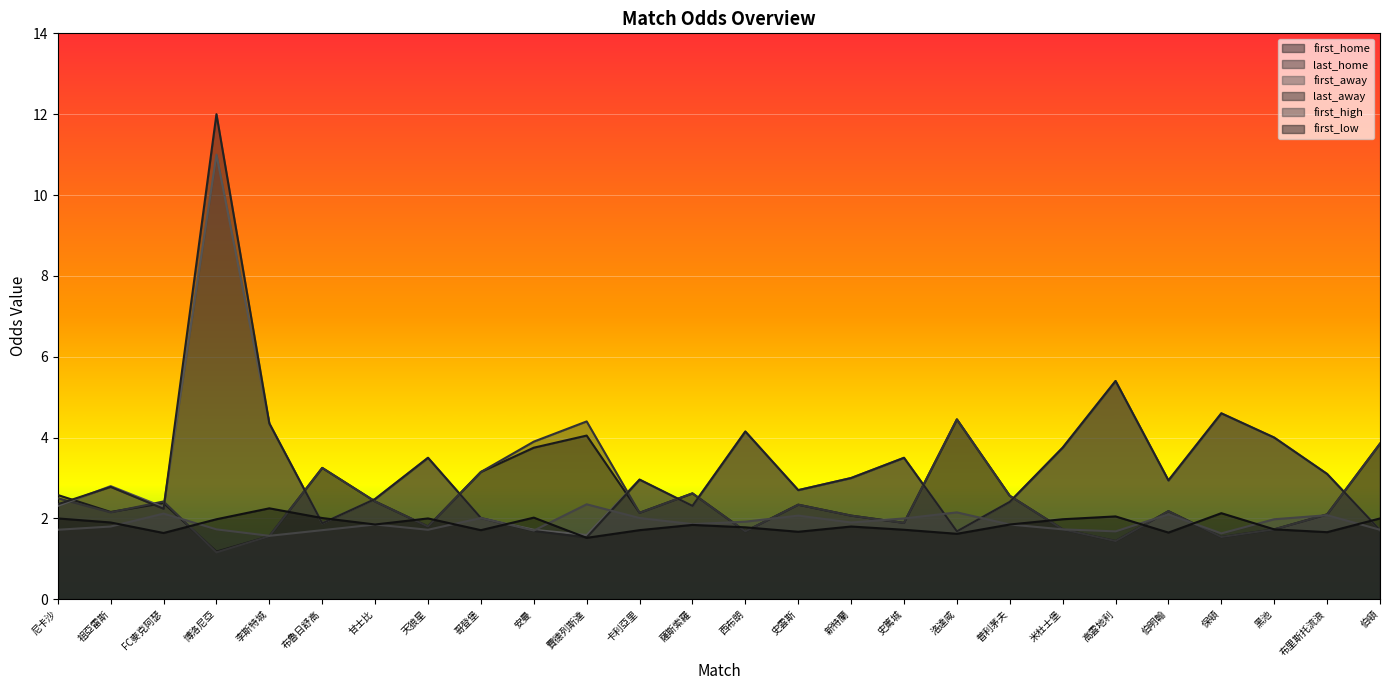

Reading left to right, what are all the values shown in this chart?

first_home: 尼卡沙=2.6	祖亞雷斯=2.2	FC麥克阿瑟=2.4	博洛尼亞=1.2	李斯特城=1.6	布魯日舒高=3.2	甘士比=2.4	天狼星=1.8	哥登堡=3.1	安曼=3.8	費德列斯達=4.0	卡利亞里=2.1	薩斯索羅=2.6	西布朗=1.7	史雲斯=2.3	新特蘭=2.1	史篤城=1.9	洛達咸=4.5	普利茅夫=2.6	米杜士堡=1.7	高雲地利=1.4	伯明翰=2.2	保頓=1.5	黑池=1.7	布里斯托流浪=2.1	伯頓=3.9
last_home: 尼卡沙=2.5	祖亞雷斯=2.1	FC麥克阿瑟=2.4	博洛尼亞=1.2	李斯特城=1.6	布魯日舒高=3.2	甘士比=2.4	天狼星=1.8	哥登堡=3.1	安曼=3.9	費德列斯達=4.4	卡利亞里=2.1	薩斯索羅=2.6	西布朗=1.7	史雲斯=2.3	新特蘭=2.1	史篤城=1.9	洛達咸=4.5	普利茅夫=2.6	米杜士堡=1.7	高雲地利=1.4	伯明翰=2.2	保頓=1.5	黑池=1.7	布里斯托流浪=2.1	伯頓=3.9
first_away: 尼卡沙=2.3	祖亞雷斯=2.8	FC麥克阿瑟=2.3	博洛尼亞=11.0	李斯特城=4.3	布魯日舒高=1.9	甘士比=2.5	天狼星=3.5	哥登堡=2.0	安曼=1.7	費德列斯達=1.6	卡利亞里=3.0	薩斯索羅=2.3	西布朗=4.2	史雲斯=2.7	新特蘭=3.0	史篤城=3.5	洛達咸=1.7	普利茅夫=2.4	米杜士堡=3.8	高雲地利=5.4	伯明翰=2.9	保頓=4.6	黑池=4.0	布里斯托流浪=3.1	伯頓=1.7
last_away: 尼卡沙=2.4	祖亞雷斯=2.8	FC麥克阿瑟=2.2	博洛尼亞=12.0	李斯特城=4.3	布魯日舒高=1.9	甘士比=2.5	天狼星=3.5	哥登堡=2.0	安曼=1.7	費德列斯達=1.5	卡利亞里=3.0	薩斯索羅=2.3	西布朗=4.2	史雲斯=2.7	新特蘭=3.0	史篤城=3.5	洛達咸=1.7	普利茅夫=2.4	米杜士堡=3.8	高雲地利=5.4	伯明翰=2.9	保頓=4.6	黑池=4.0	布里斯托流浪=3.1	伯頓=1.7
first_high: 尼卡沙=1.7	祖亞雷斯=1.8	FC麥克阿瑟=2.1	博洛尼亞=1.7	李斯特城=1.6	布魯日舒高=1.7	甘士比=1.9	天狼星=1.7	哥登堡=2.0	安曼=1.7	費德列斯達=2.4	卡利亞里=2.0	薩斯索羅=1.9	西布朗=1.9	史雲斯=2.1	新特蘭=1.9	史篤城=2.0	洛達咸=2.1	普利茅夫=1.9	米杜士堡=1.7	高雲地利=1.7	伯明翰=2.1	保頓=1.6	黑池=2.0	布里斯托流浪=2.1	伯頓=1.7
first_low: 尼卡沙=2.0	祖亞雷斯=1.9	FC麥克阿瑟=1.6	博洛尼亞=2.0	李斯特城=2.2	布魯日舒高=2.0	甘士比=1.9	天狼星=2.0	哥登堡=1.7	安曼=2.0	費德列斯達=1.5	卡利亞里=1.7	薩斯索羅=1.8	西布朗=1.8	史雲斯=1.7	新特蘭=1.8	史篤城=1.7	洛達咸=1.6	普利茅夫=1.9	米杜士堡=2.0	高雲地利=2.0	伯明翰=1.6	保頓=2.1	黑池=1.7	布里斯托流浪=1.7	伯頓=2.0